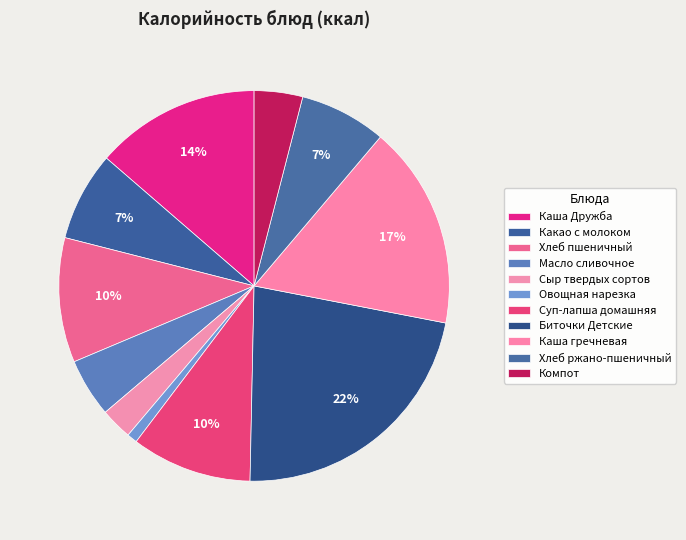

Is there any slice that represents more than half of the pie?

No